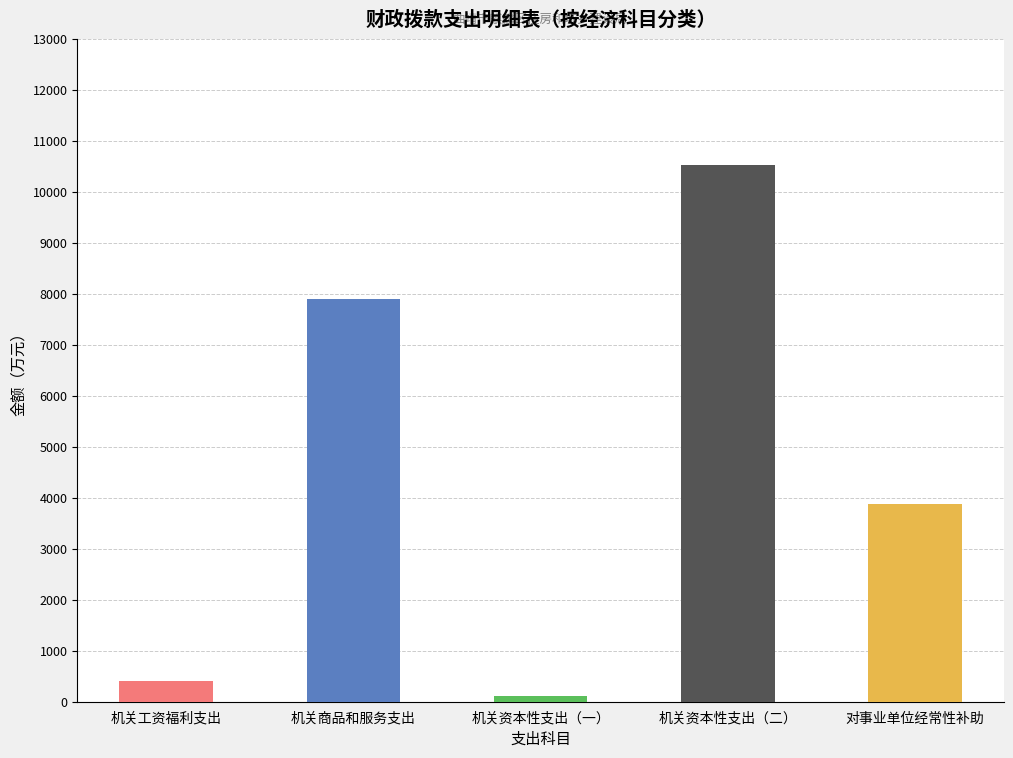

What is the value of the 1st bar from the left?

414.3